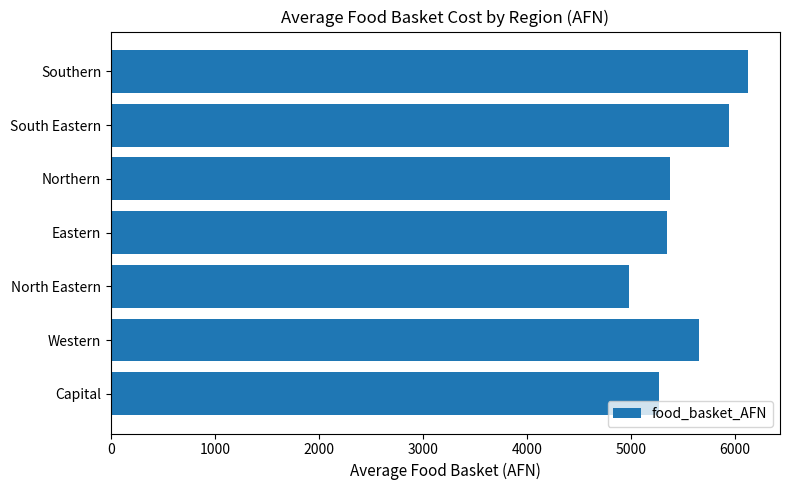

Reading bottom to top, what are all the values shown in this chart?

Capital=5273.8	Western=5656.3	North Eastern=4981.1	Eastern=5352.6	Northern=5379.4	South Eastern=5948.4	Southern=6130.1